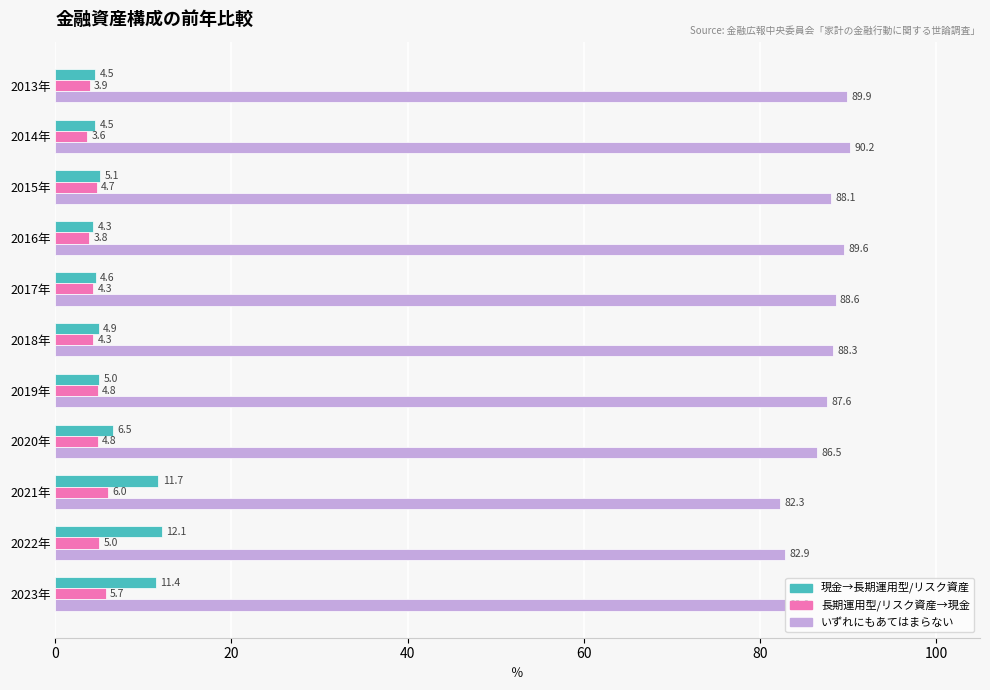

What is the spread (max minus min) of values at 2017年?

84.3